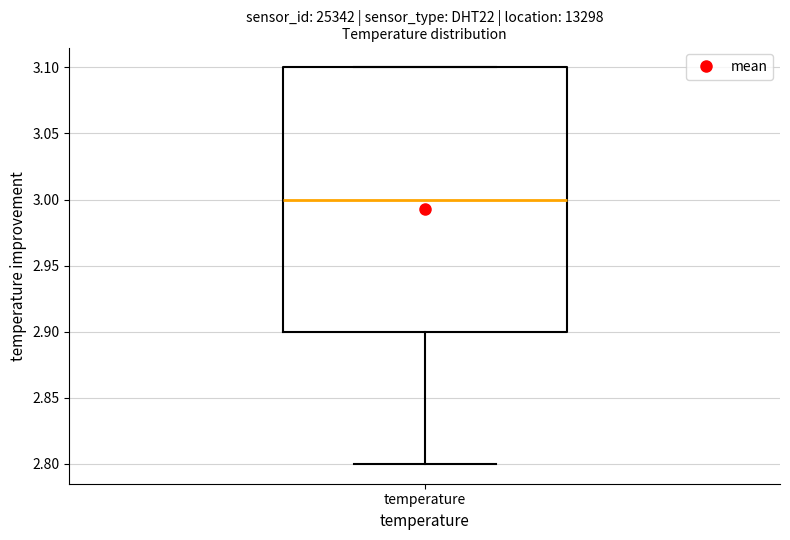

Transcribe this box plot: give where the median line is, the range the box spans, and where the two whiskers end, as read against the y-axis. The values are not printed on the chart, so give them approximately, as read against the axis.

median 3.0, box 2.9 to 3.1, whiskers 2.8 to 3.1